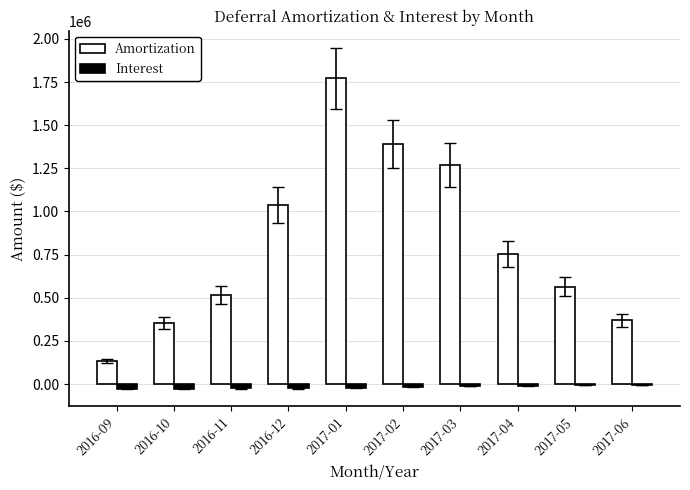

Between 2016-10 and 2017-01, which series saw the biggest shift?

Amortization